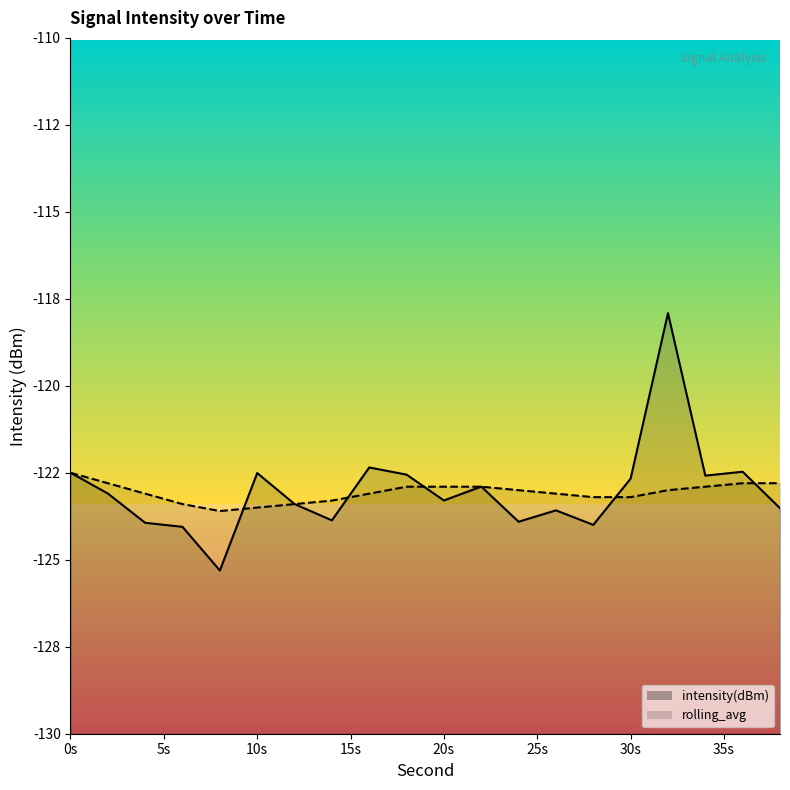

Where is the first local minimum for intensity(dBm)?

8